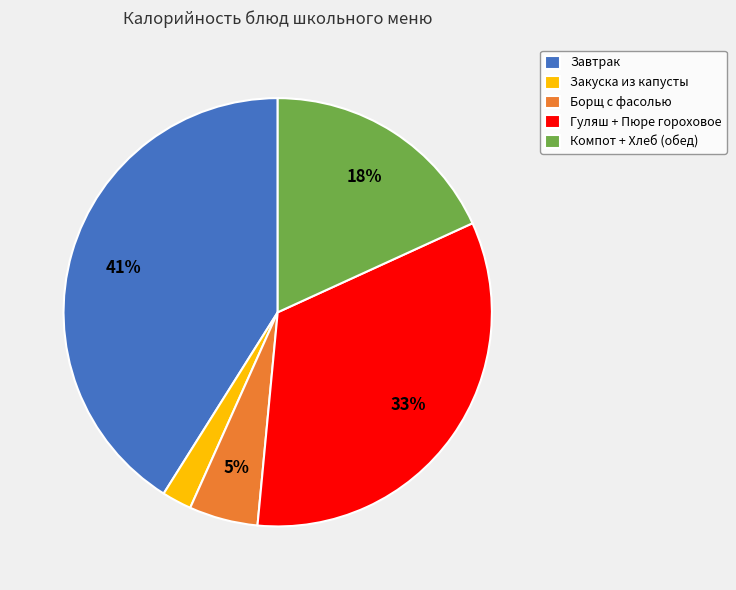

Rank the categories by value from highest to lowest.

Завтрак, Гуляш + Пюре гороховое, Компот + Хлеб (обед), Борщ с фасолью, Закуска из капусты